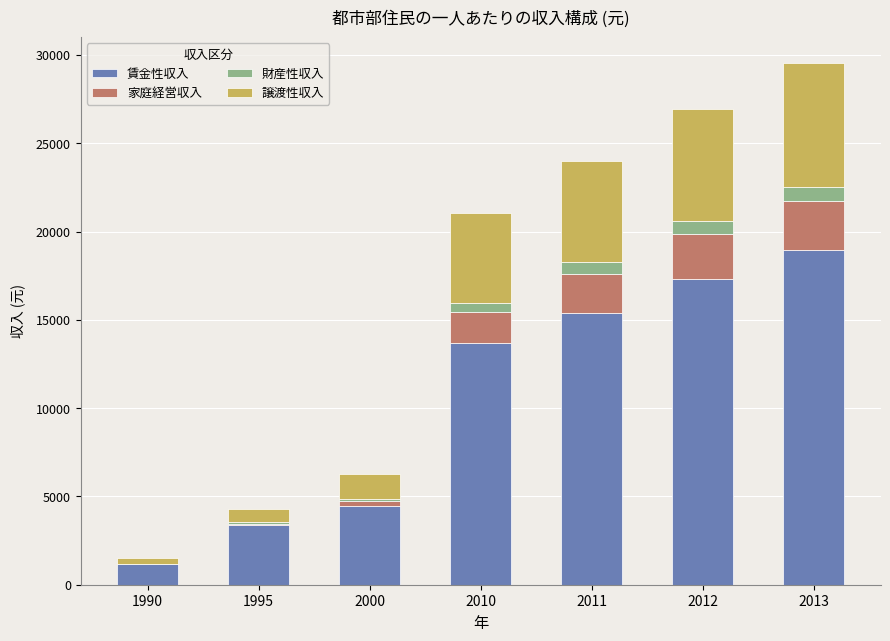

At which category is the sum across all series the highest?

2013